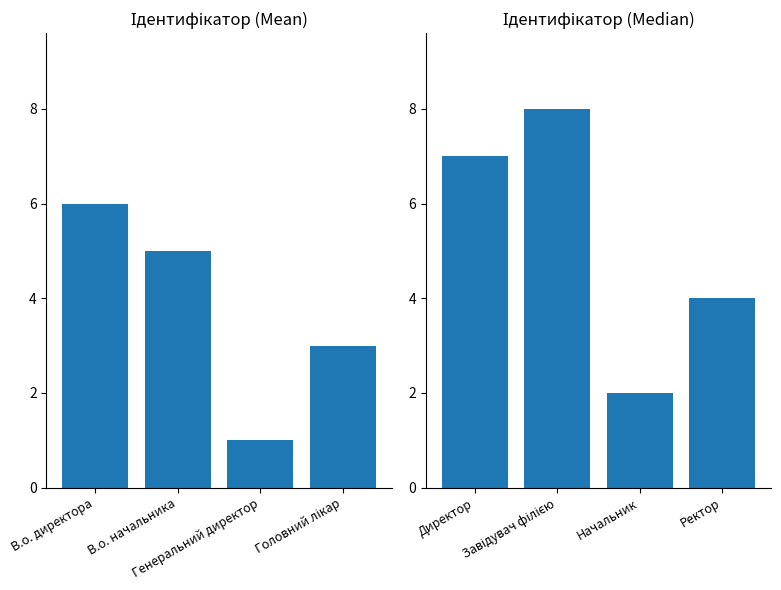

True or false: the data shows 5 at Ректор.

False